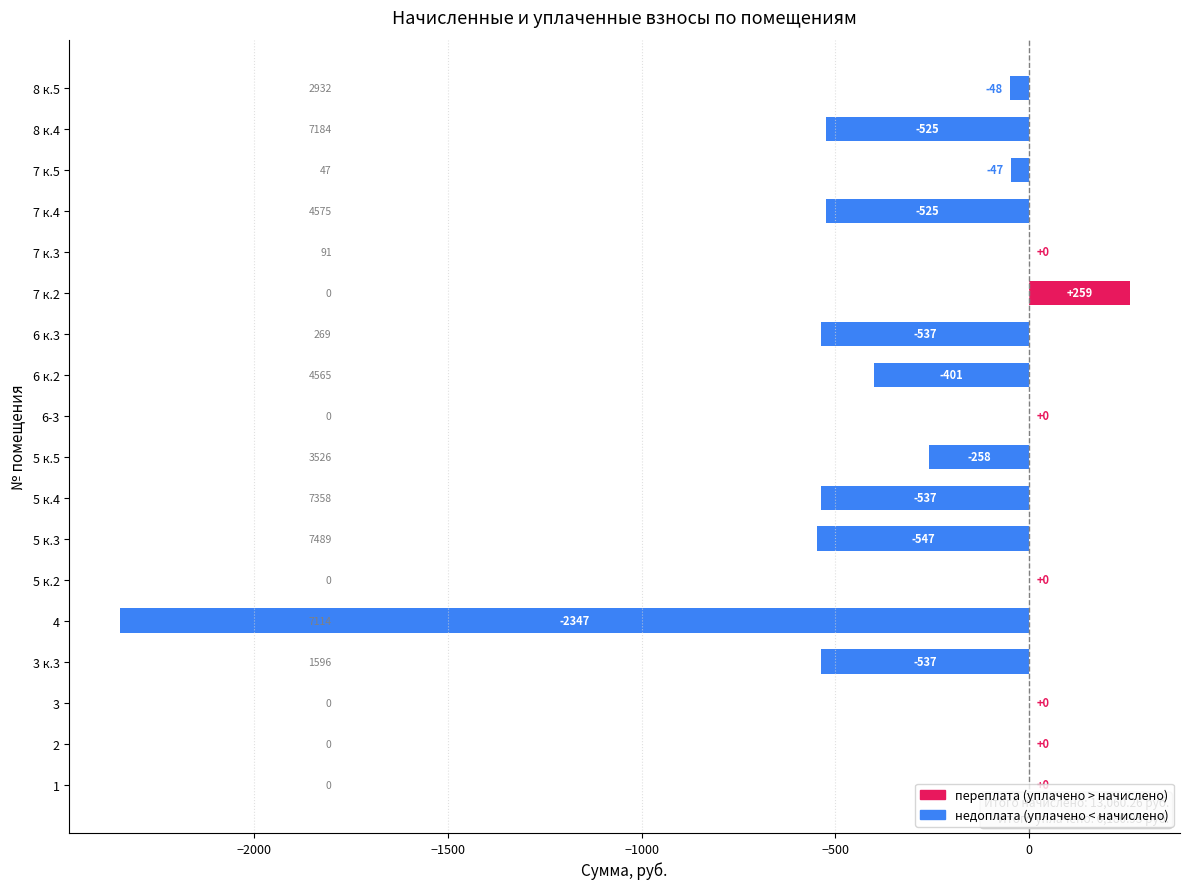

The value at 3 к.3 is -875.7. True or false?

False